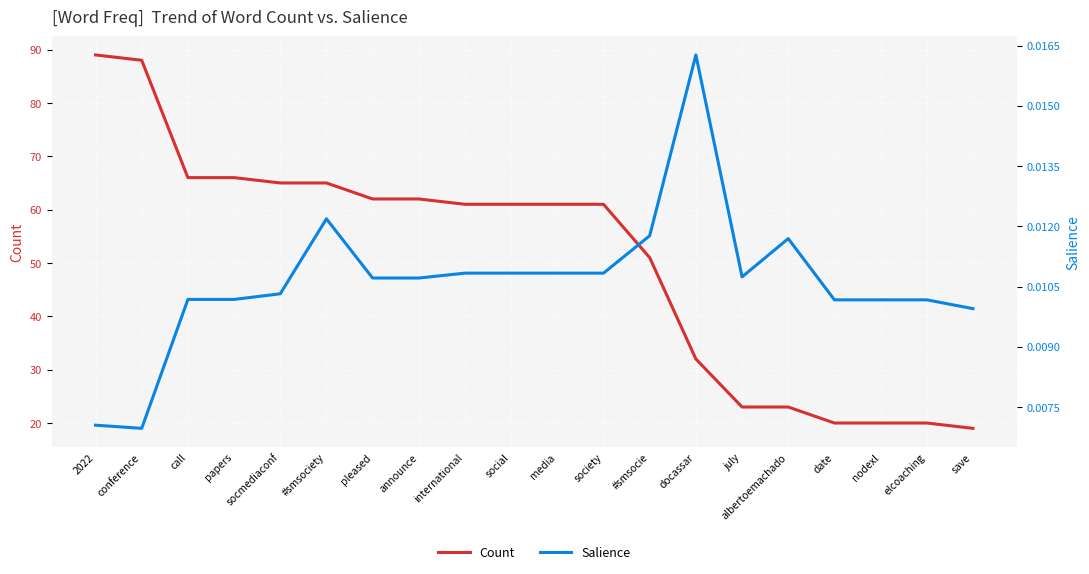

Is it true that Count equals 32.4 at save?

False